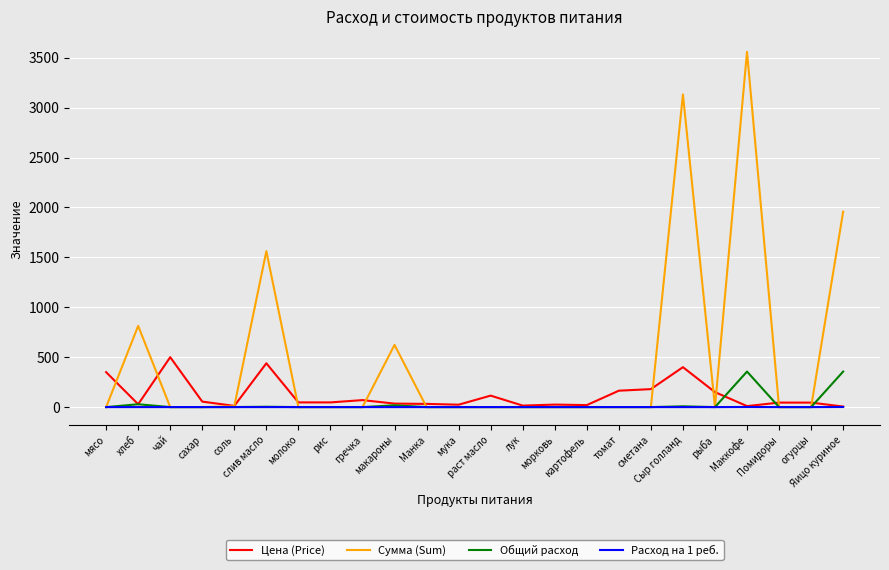

What is the maximum value for Цена (Price)?

500.0